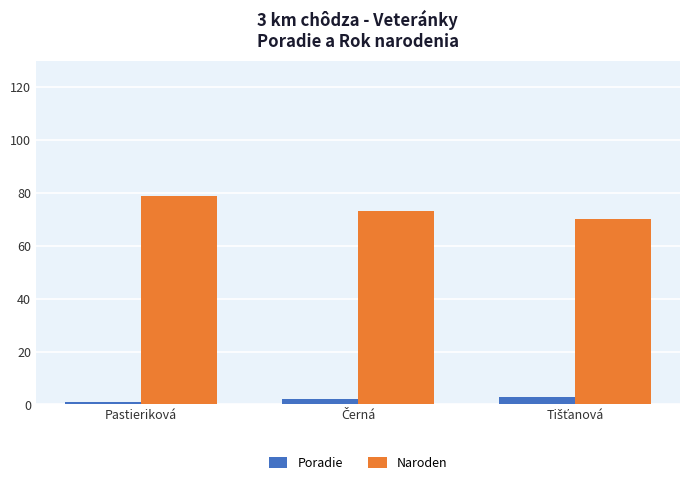

Reading left to right, list all the values displayed in this chart.

Poradie: 1	2	3
Naroden: 79	73	70